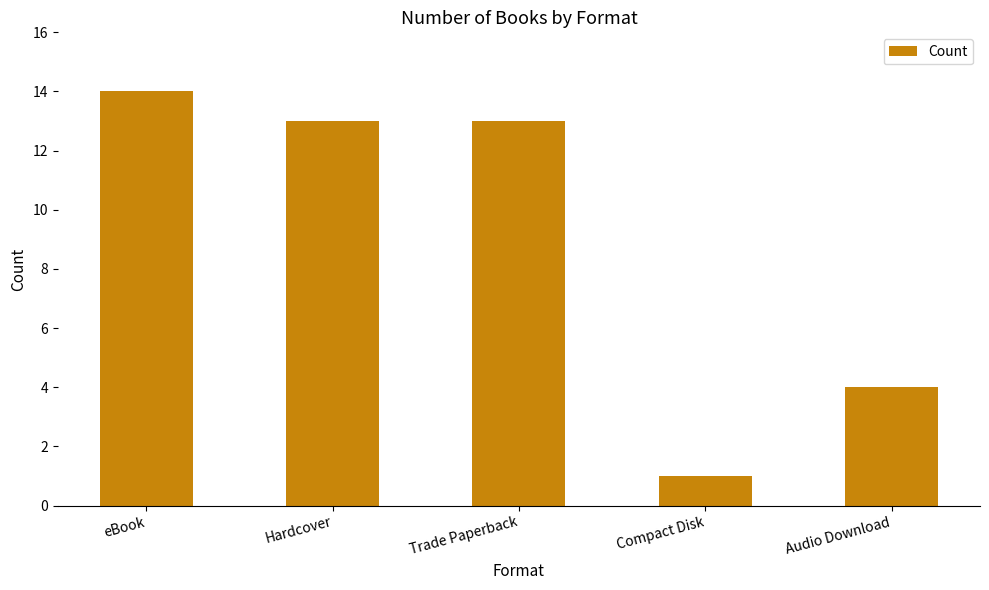

Which category has the lowest value across all series?

Compact Disk